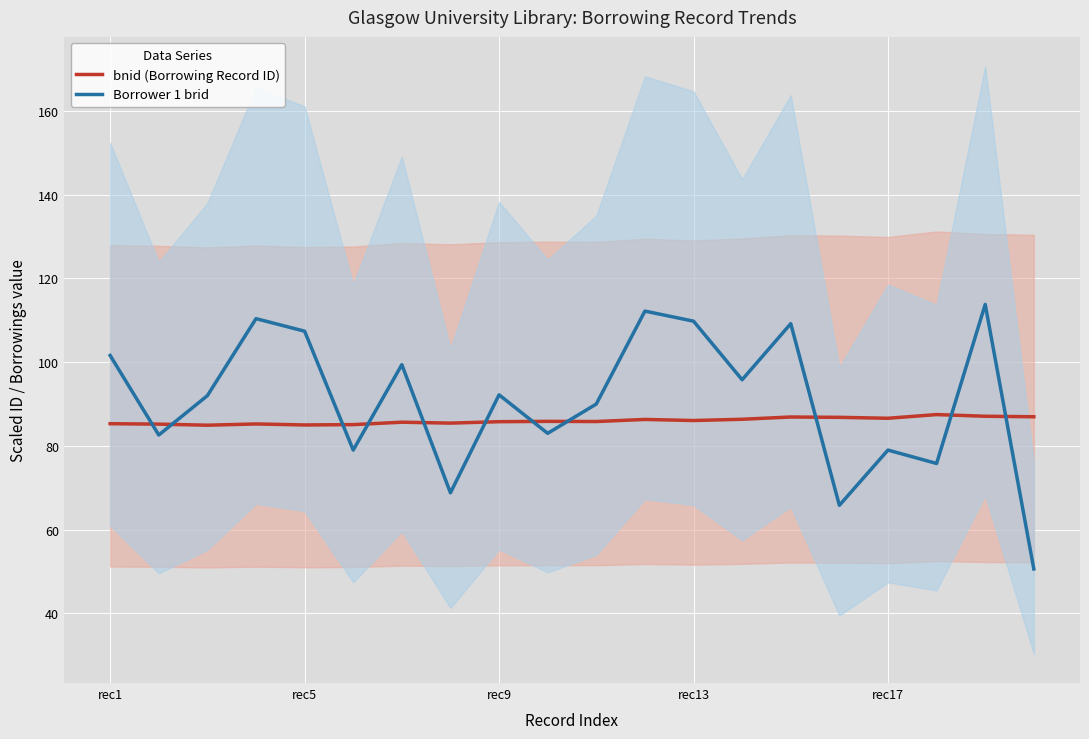

How many values in the Borrower 1 brid series exceed 92?

10